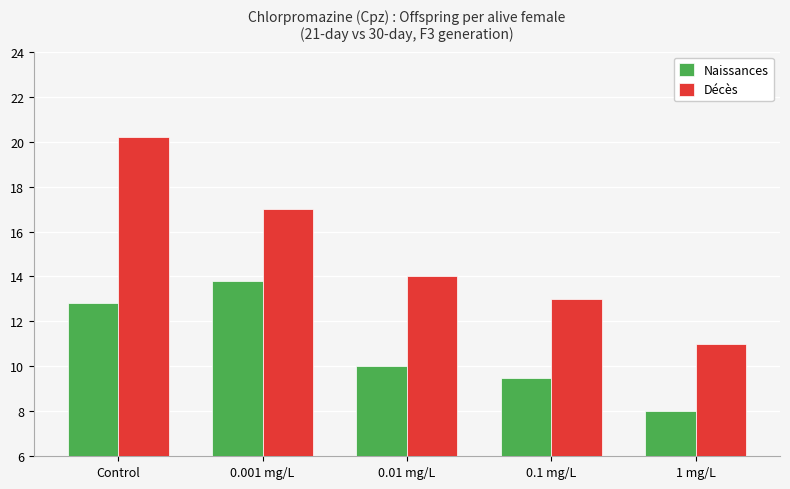

What value does the Décès series have at 0.001 mg/L?

17.0